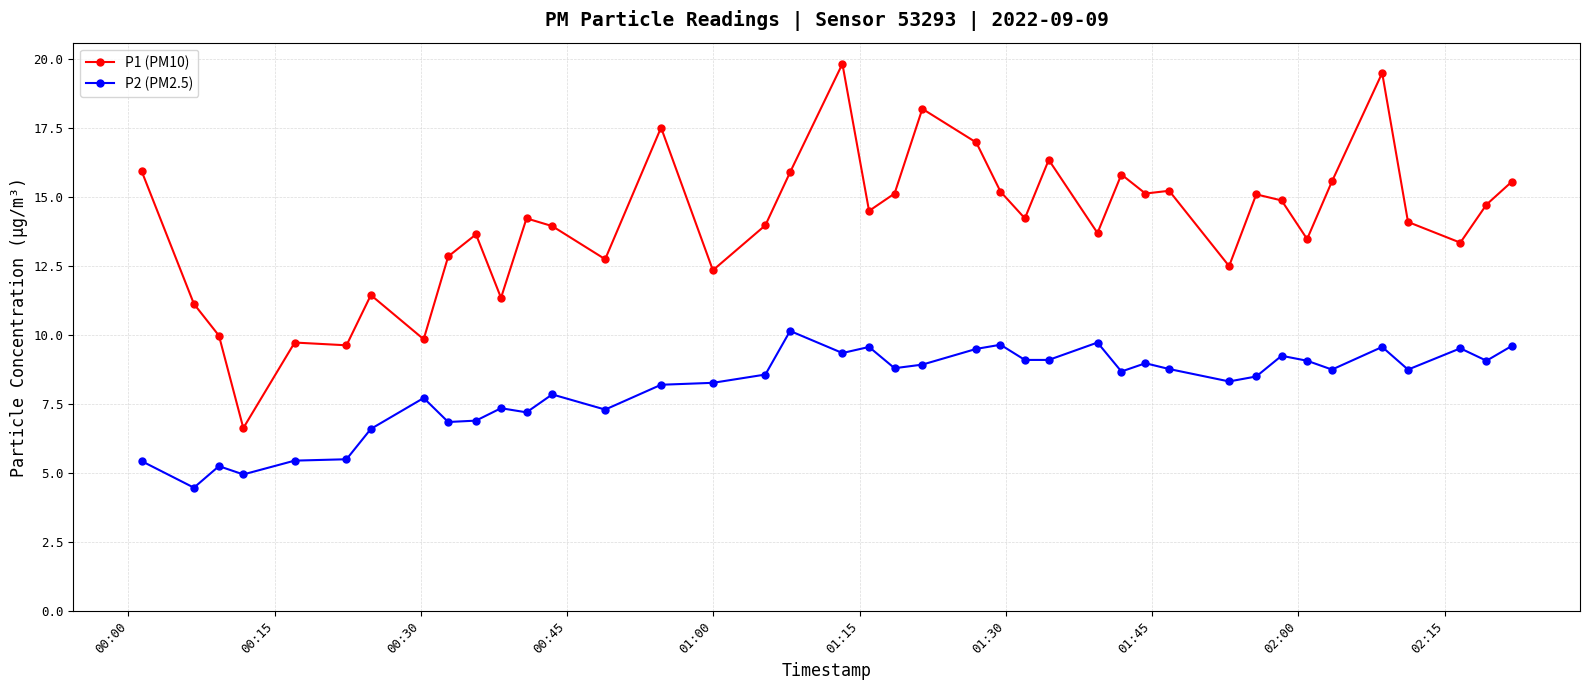

Is this an area chart (filled region under the line)?

No